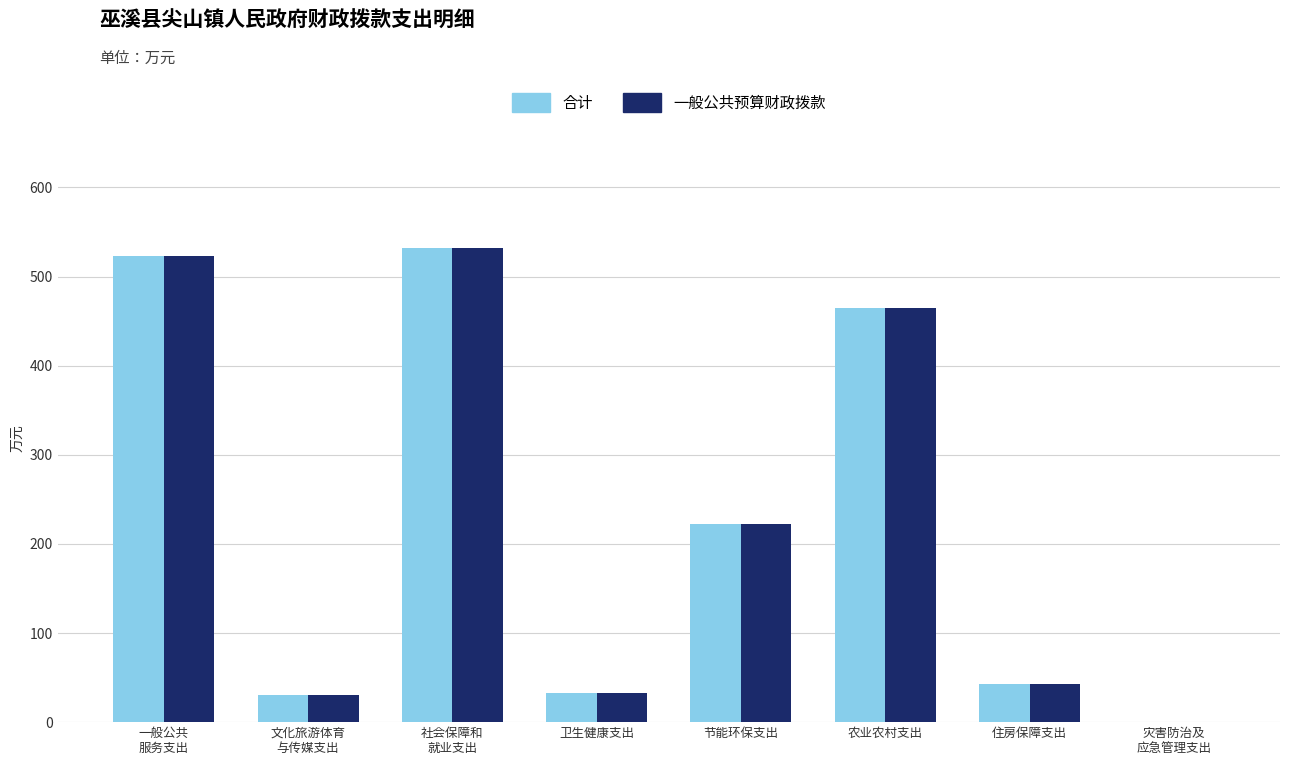

At which category is the sum across all series the highest?

社会保障和
就业支出